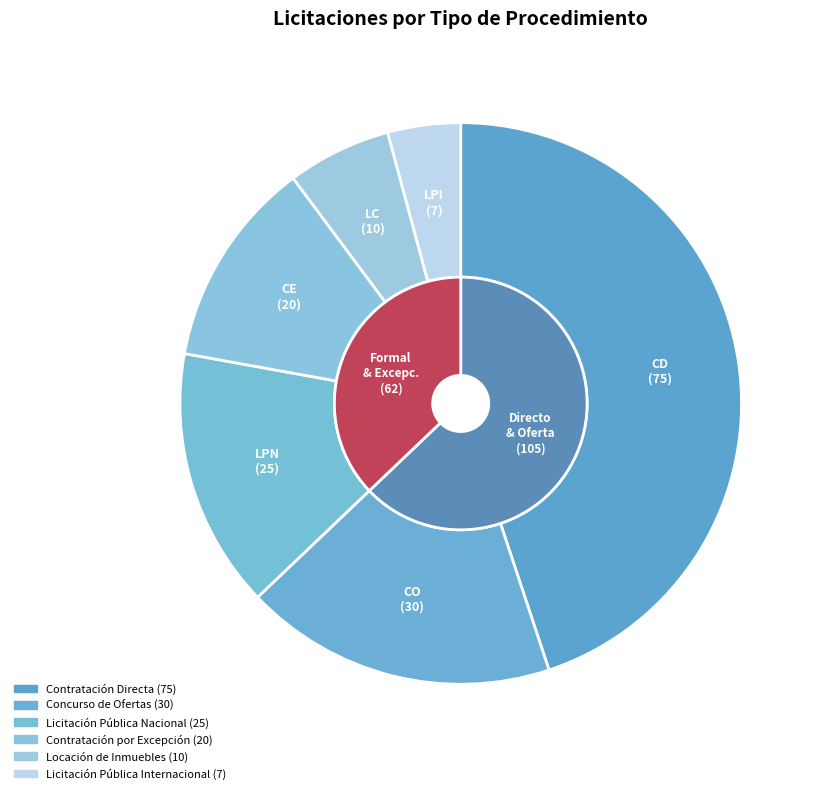

Which category has the biggest portion of the pie?

Contratación Directa